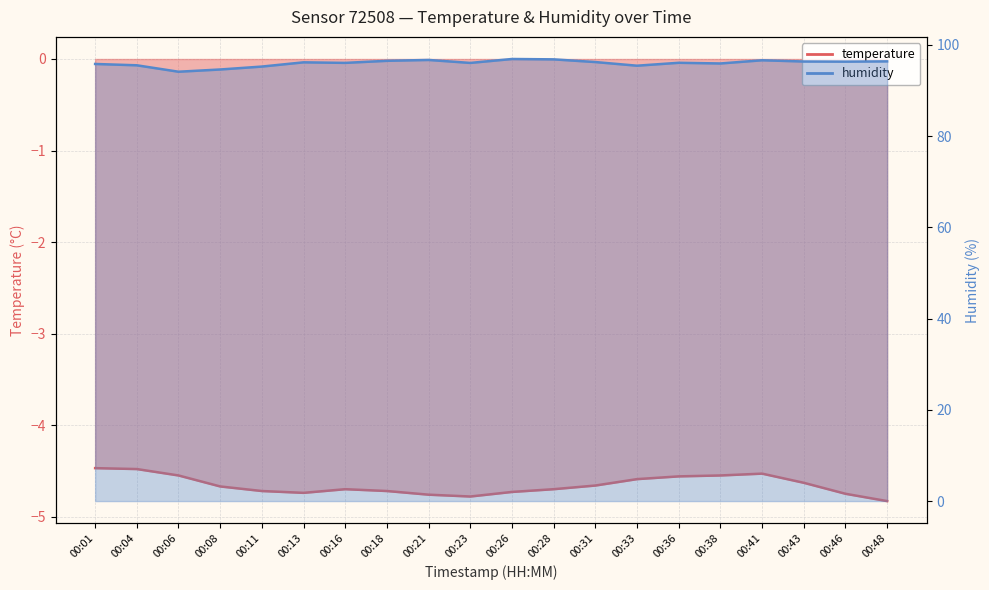

The temperature series shows -1.5 at 00:41. True or false?

False